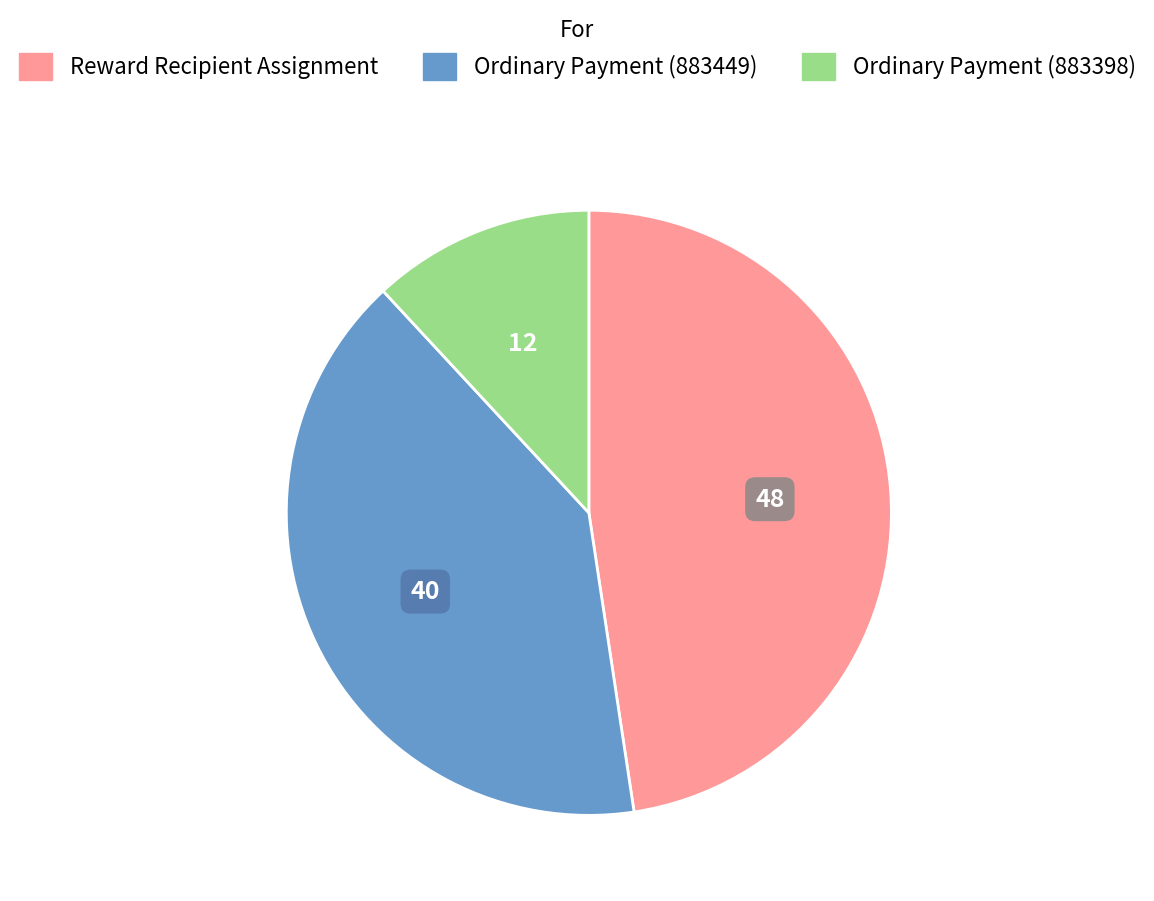

The Ordinary Payment (883449) slice represents 40% of the pie. True or false?

True